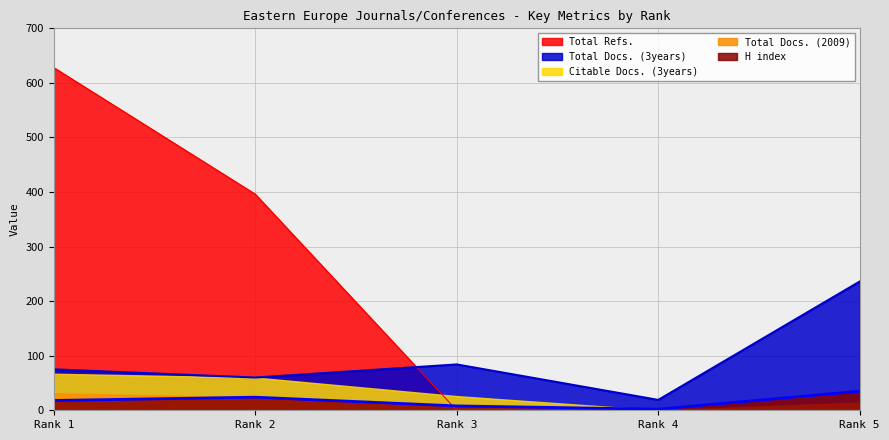

What is the greatest value displayed?

628